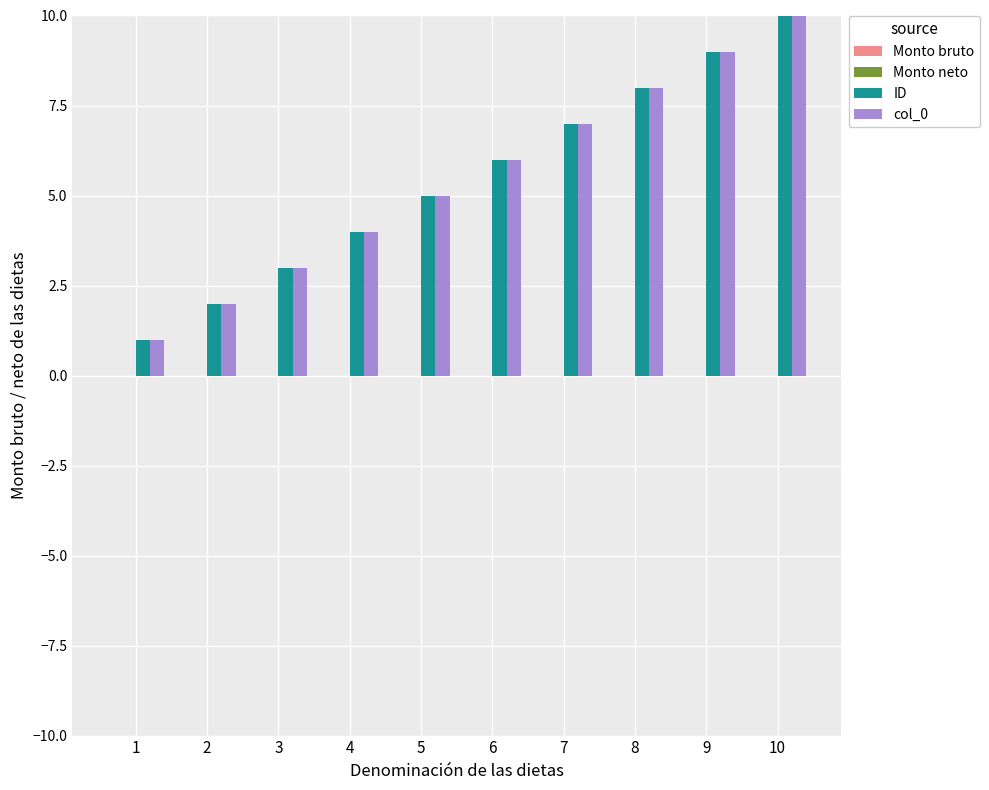

At which label does ID reach its peak?

10